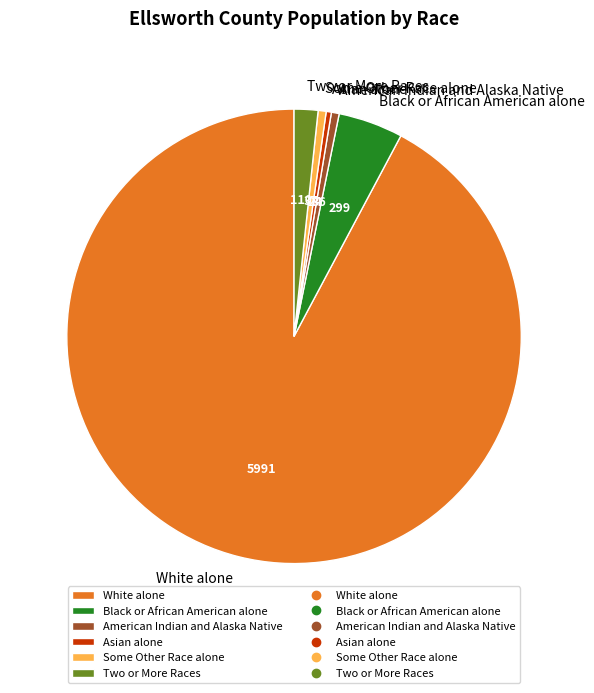

Is there a majority slice in this chart?

Yes